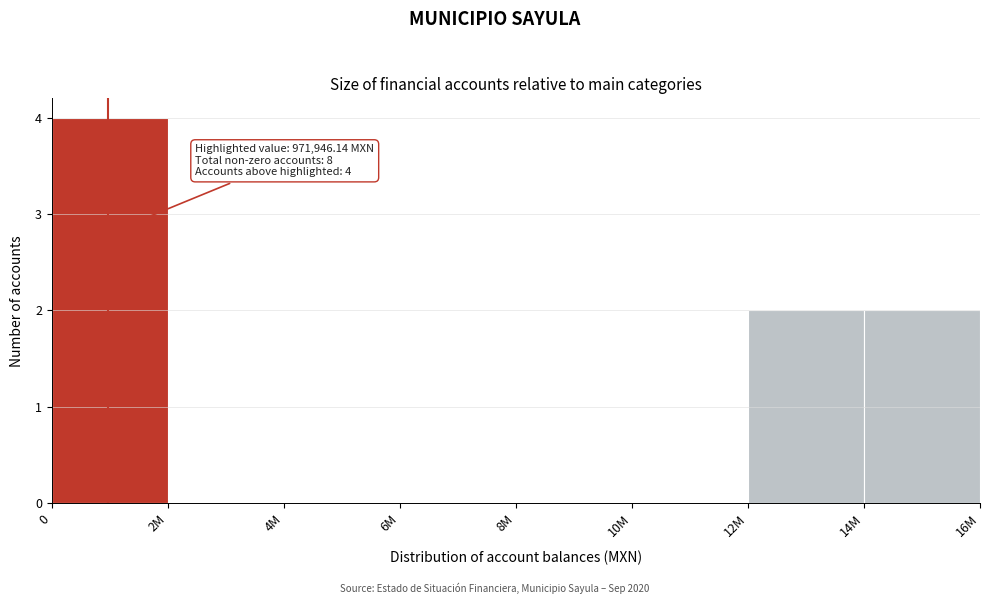

Reading left to right, what are all the values shown in this chart?

0=4	2M=0	4M=0	6M=0	8M=0	10M=0	12M=2	14M=2